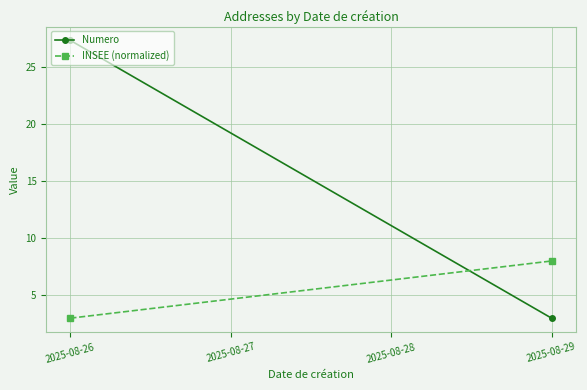

Which series has the largest range (max minus min)?

Numero